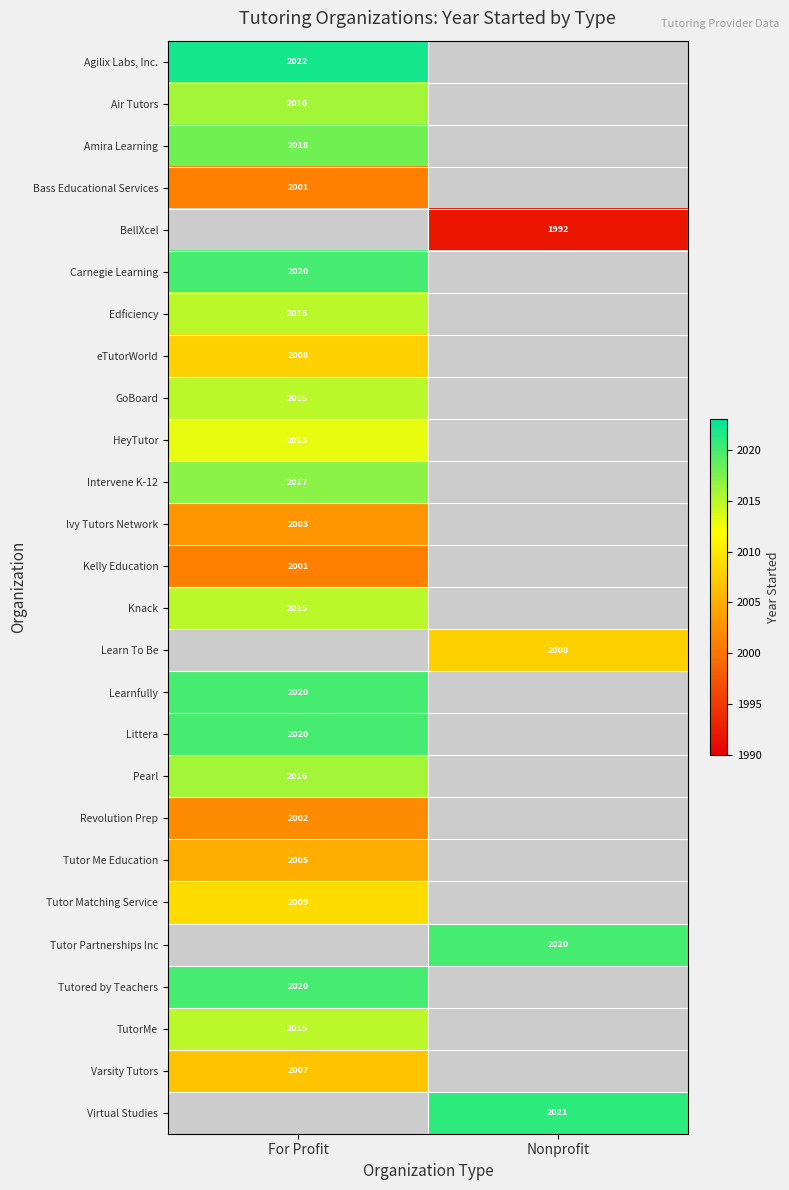

How many series are shown in this chart?

26